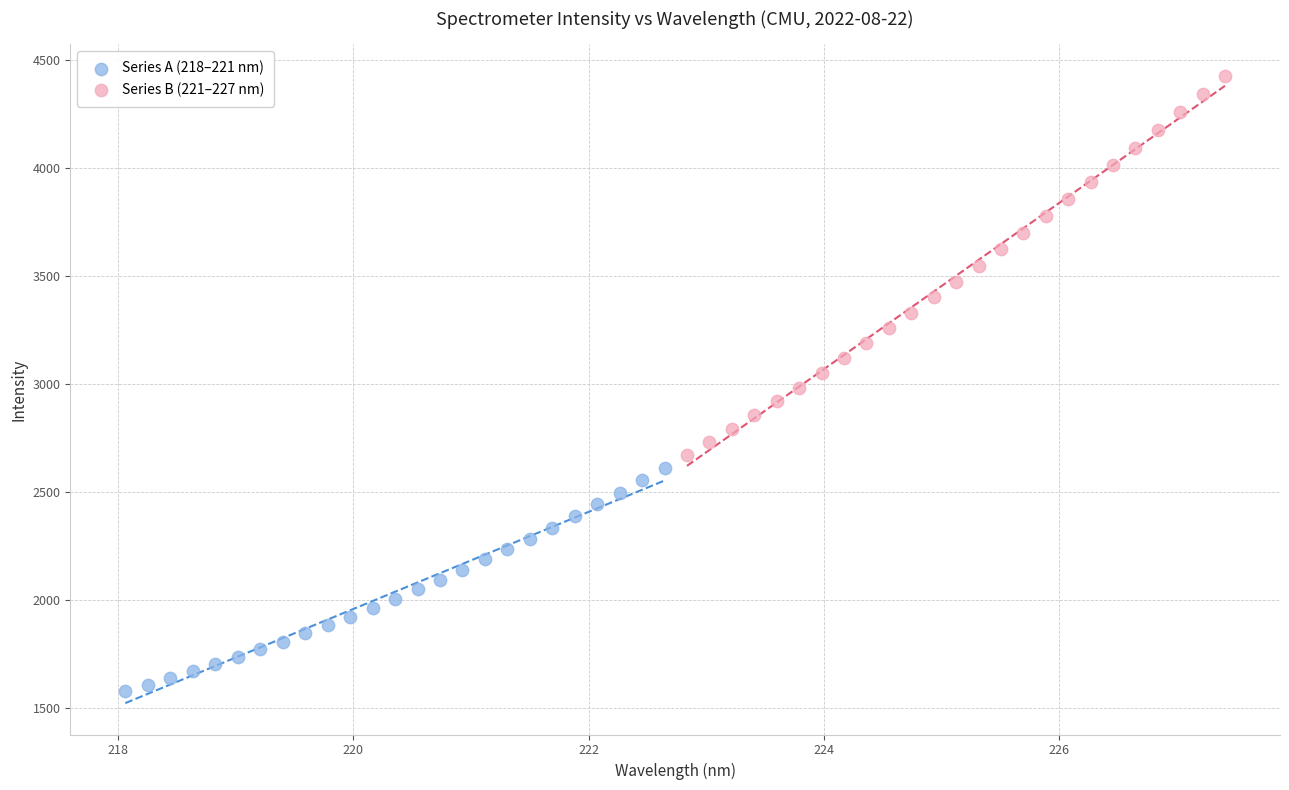

Which series reaches the minimum Y coordinate?

Series A (218–221 nm)